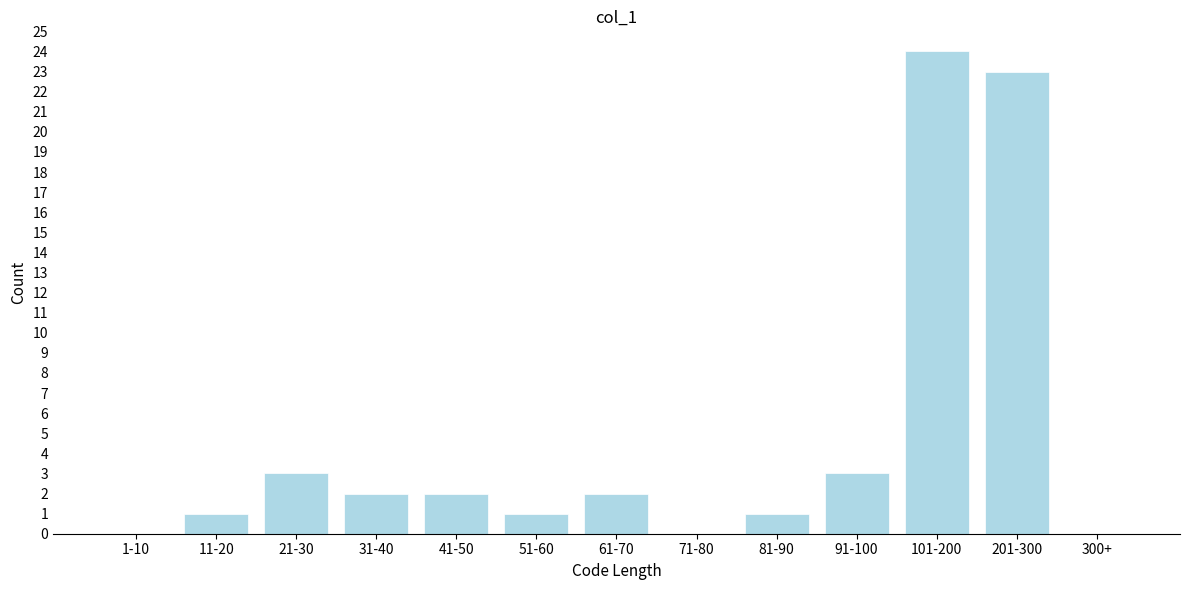

Reading left to right, transcribe all the data shown in this chart.

1-10=0	11-20=1	21-30=3	31-40=2	41-50=2	51-60=1	61-70=2	71-80=0	81-90=1	91-100=3	101-200=24	201-300=23	300+=0